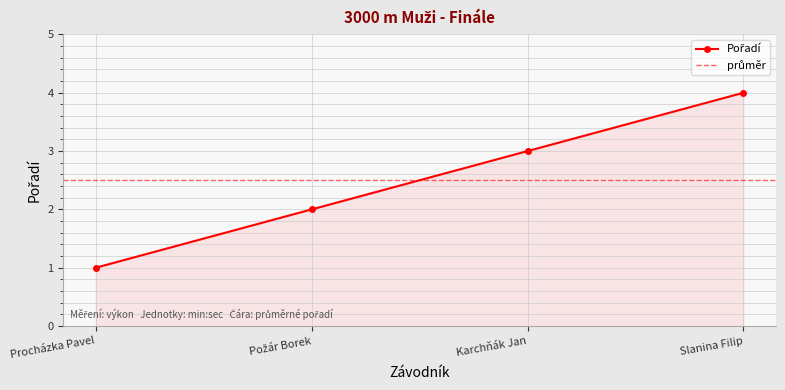

What is the difference between the maximum and minimum values?

3